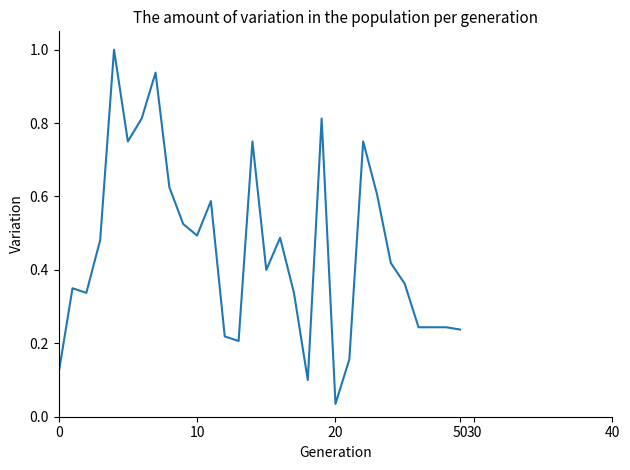

What is the difference between the maximum and minimum values?

1.0